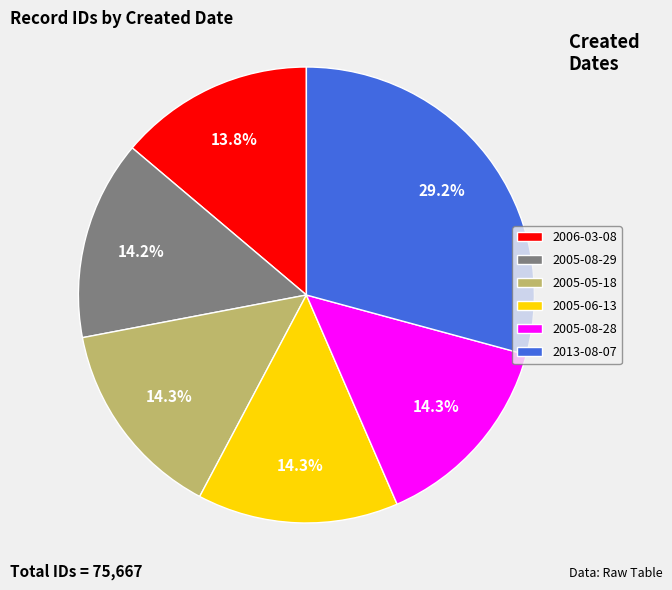

Is there any slice that represents more than half of the pie?

No